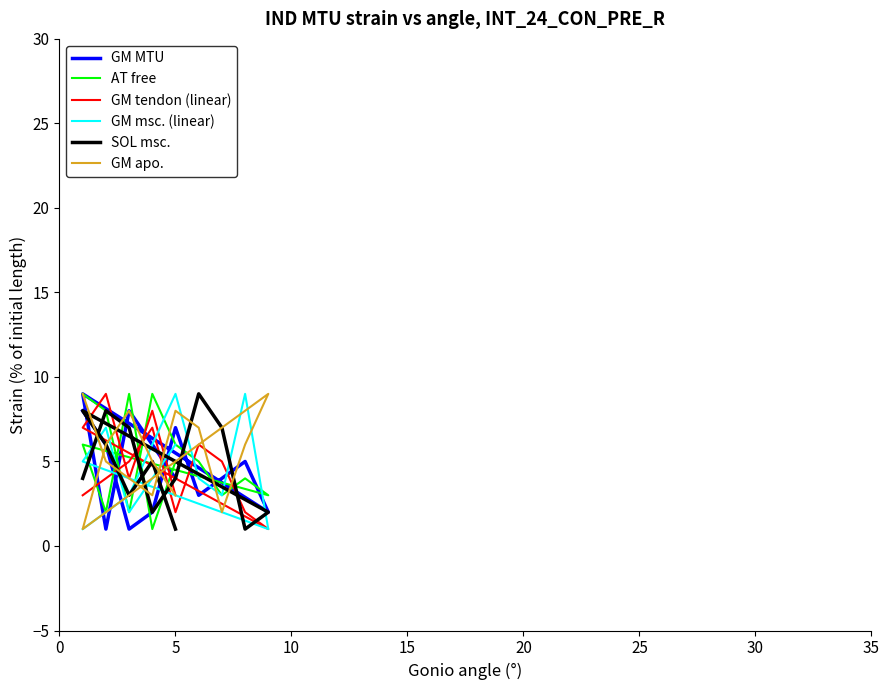

What is the lowest value of the SOL msc. series?

1